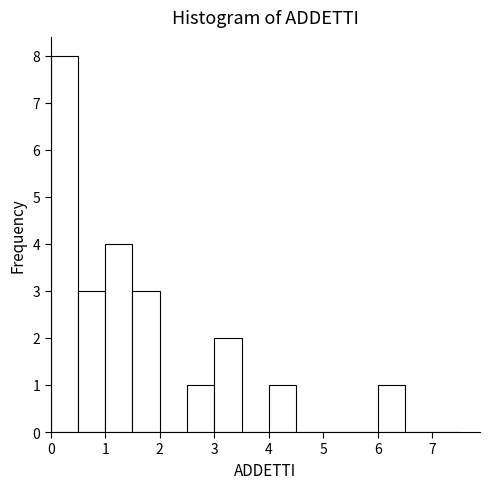

Reading left to right, list every bar in this chart as the range it spans on the x-axis followed by its height. The values are not printed on the chart, so give them approximately, as read against the axis.

0.0 to 0.5: 8
0.5 to 1.0: 3
1.0 to 1.5: 4
1.5 to 2.0: 3
2.0 to 2.5: 0
2.5 to 3.0: 1
3.0 to 3.5: 2
3.5 to 4.0: 0
4.0 to 4.5: 1
4.5 to 5.0: 0
5.0 to 5.5: 0
5.5 to 6.0: 0
6.0 to 6.5: 1
6.5 to 7.0: 0
7.0 to 7.5: 0